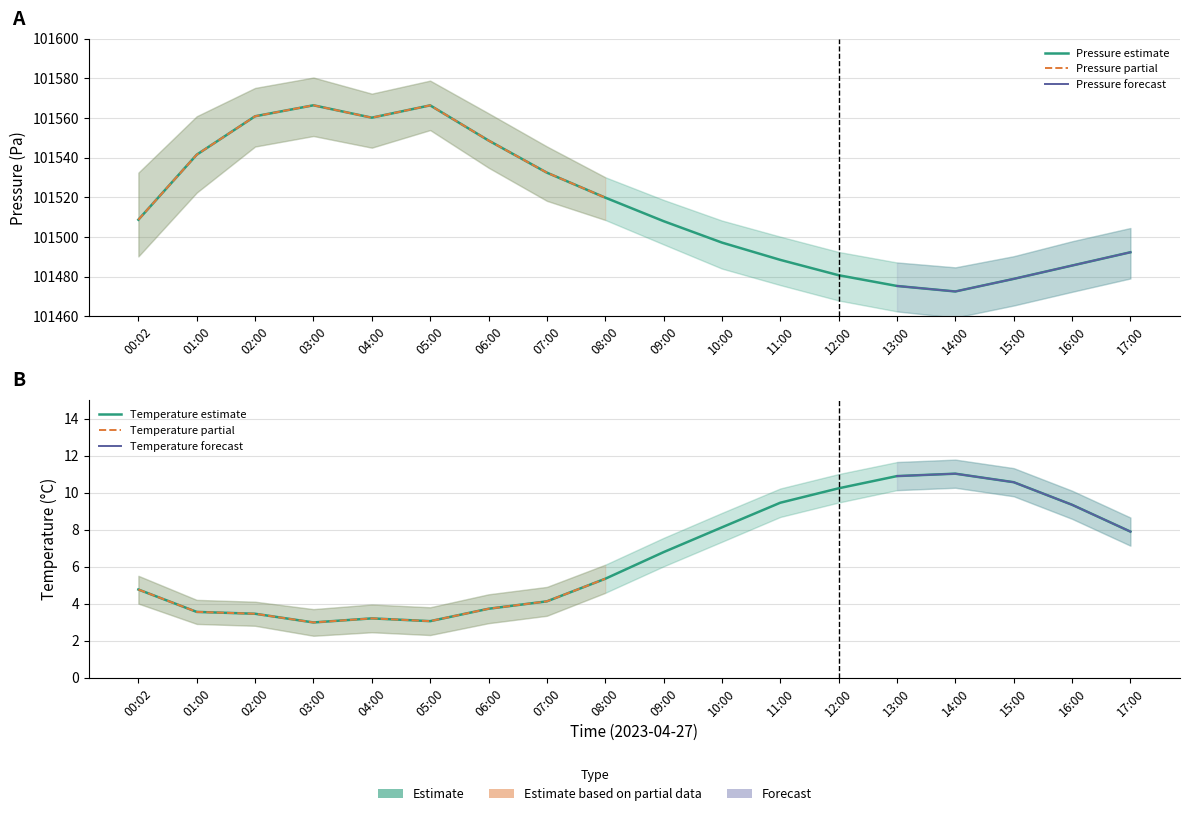

At which label does pressure_upper reach its minimum?

14:00